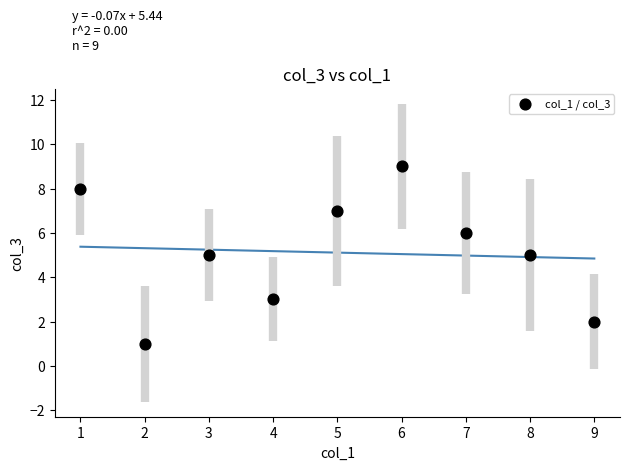

What is the average X value?

5